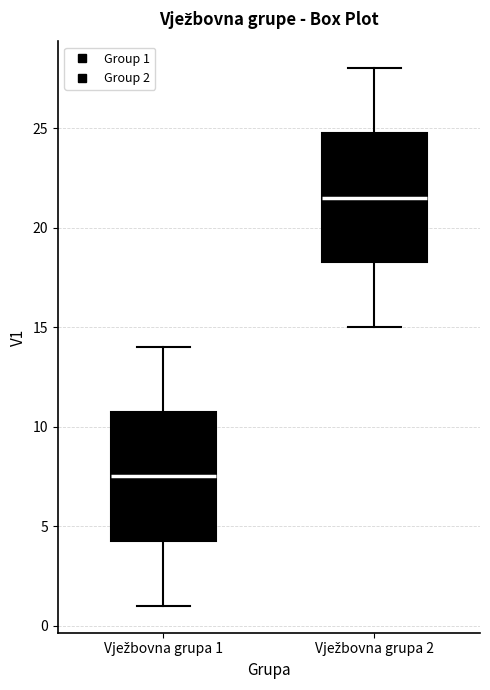

Reading left to right, transcribe this box plot: for each box, give where its median line is, the range the box spans, and where its two whiskers end, as read against the y-axis. The values are not printed on the chart, so give them approximately, as read against the axis.

Vježbovna grupa 1: median 7.5, box 4.5 to 11.0, whiskers 1.0 to 14.0
Vježbovna grupa 2: median 21.5, box 18.5 to 25.0, whiskers 15.0 to 28.0